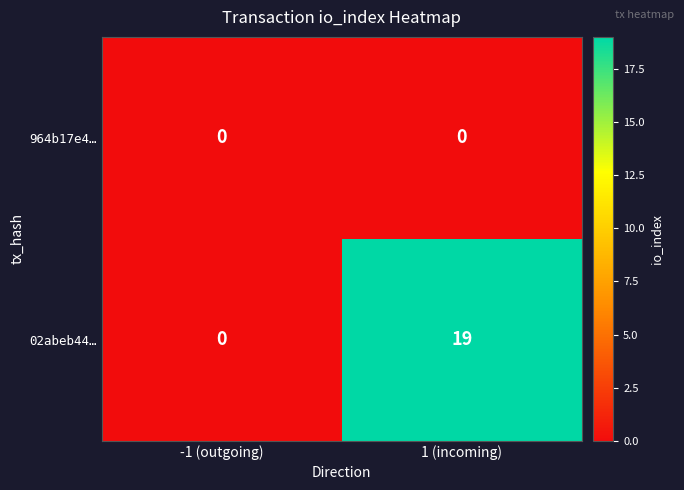

Read the 02abeb44… value at 1 (incoming), to the nearest 5.

20